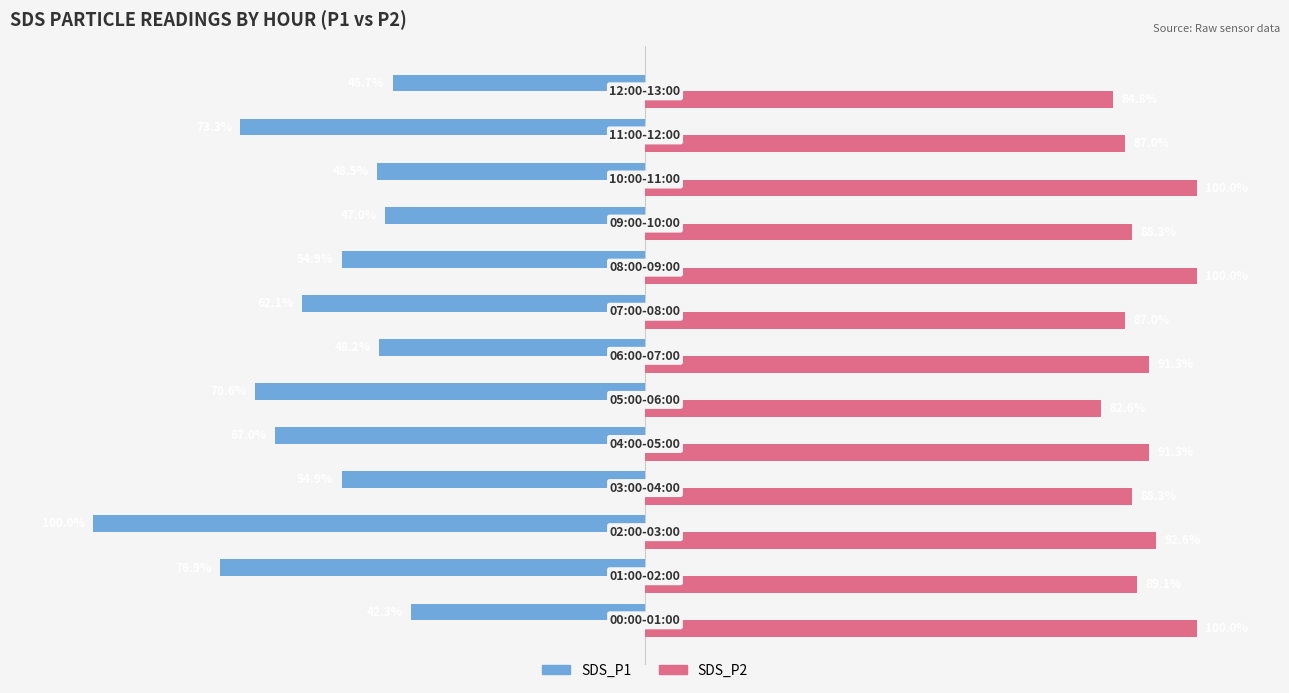

List the series in order of their peak value, lowest first.

SDS_P1, SDS_P2